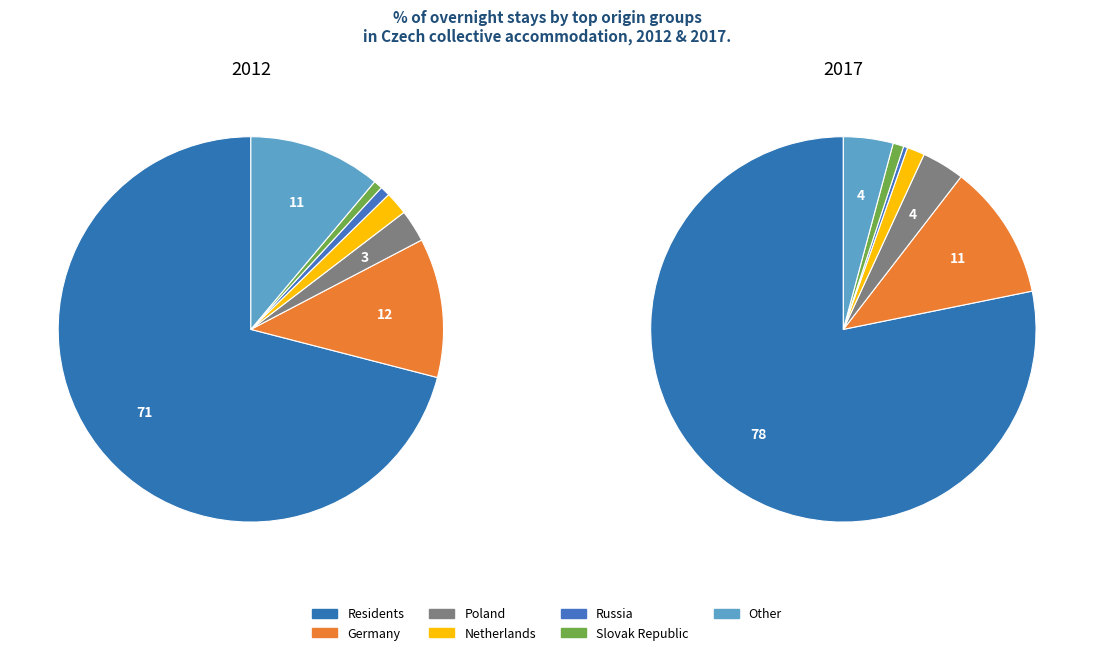

To the nearest percent, what is the combined percentage of Other and Residents?

82%